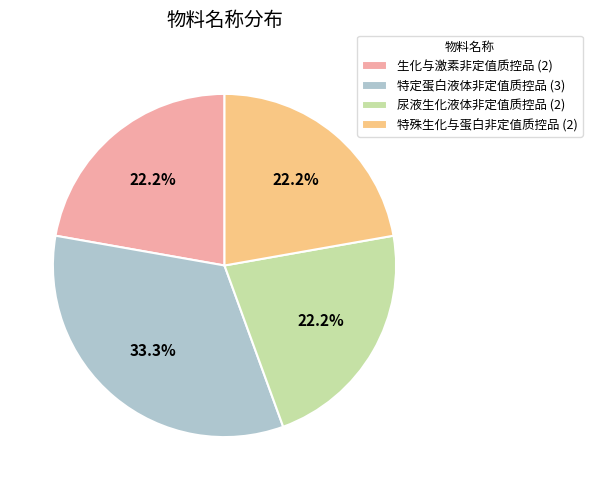

How many segments does this pie chart have?

4